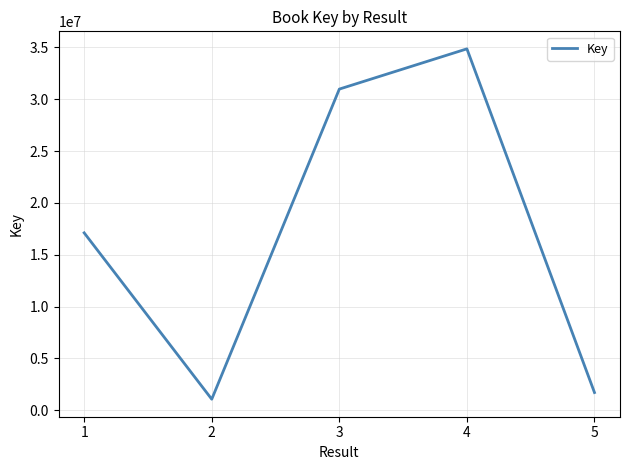

Rank the categories by value from highest to lowest.

4, 3, 1, 5, 2